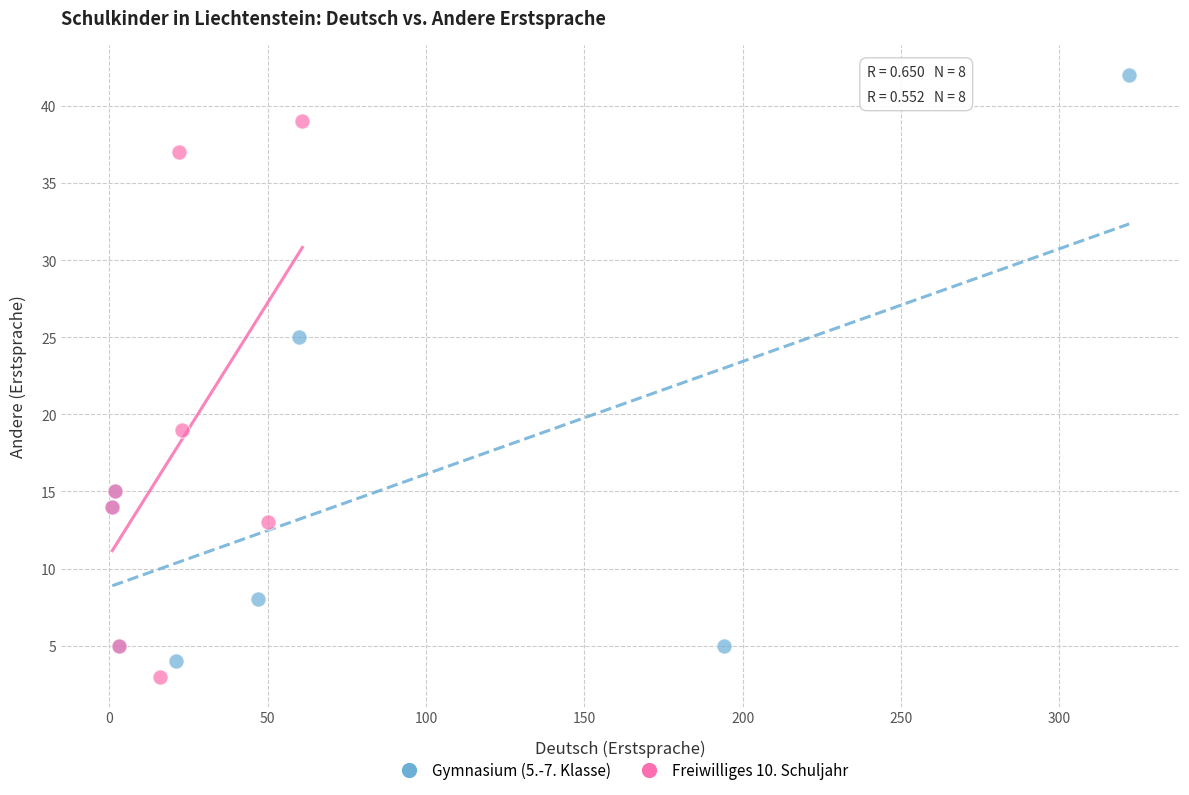

Which series contains the highest Y value?

Gymnasium (5.-7. Klasse)